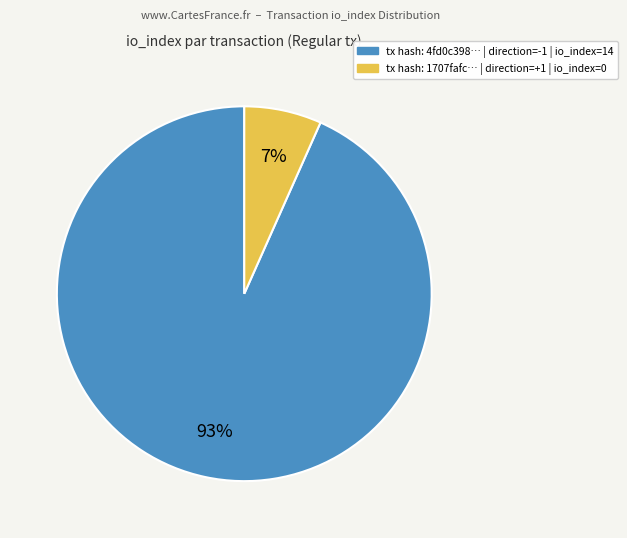

To the nearest percent, what is the average slice percentage?

50%